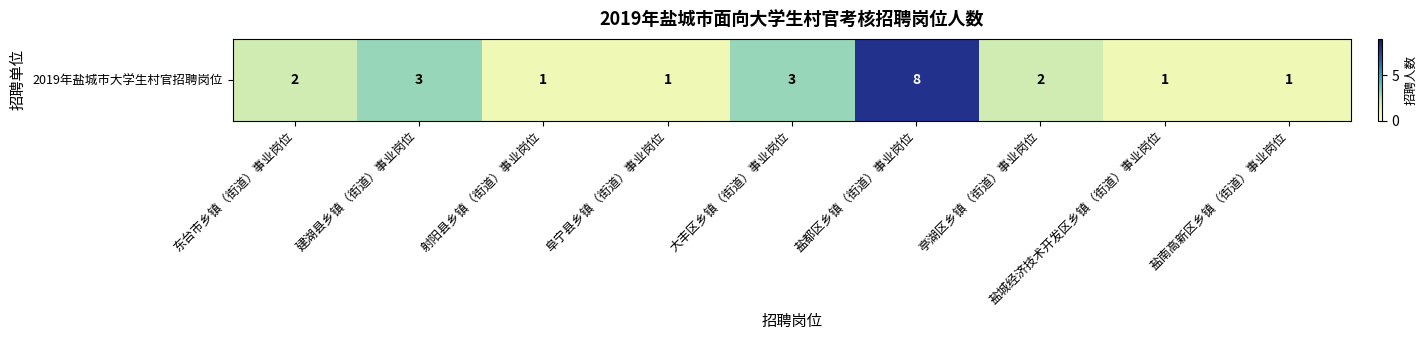

Which category has the highest value across all series?

盐都区乡镇（街道）事业岗位